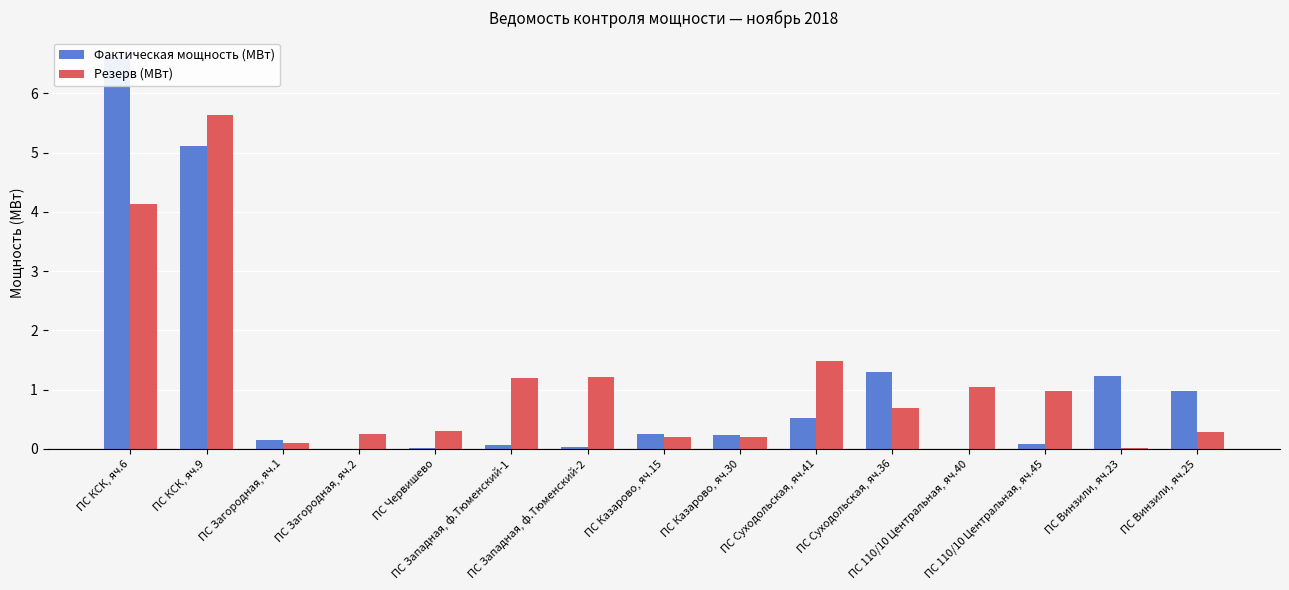

Which has a higher value, ПС Винзили, яч.25 or ПС 110/10 Центральная, яч.40?

ПС Винзили, яч.25